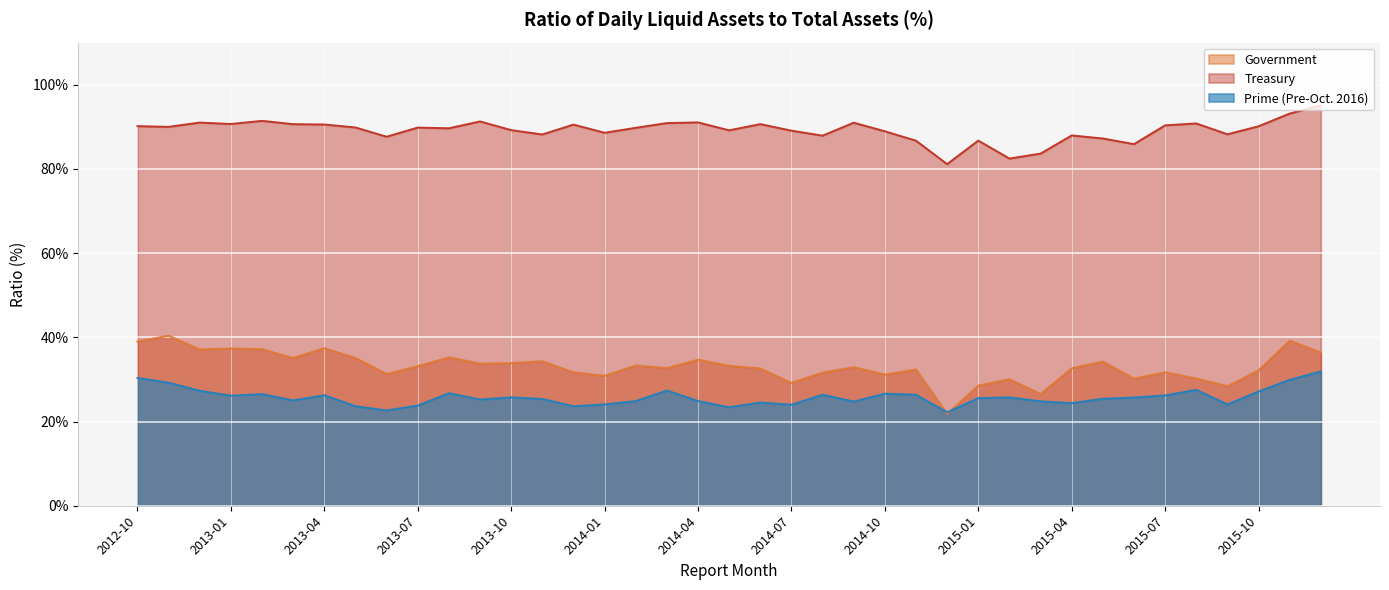

Which series changed the most between 2013-09 and 2014-02?

Treasury